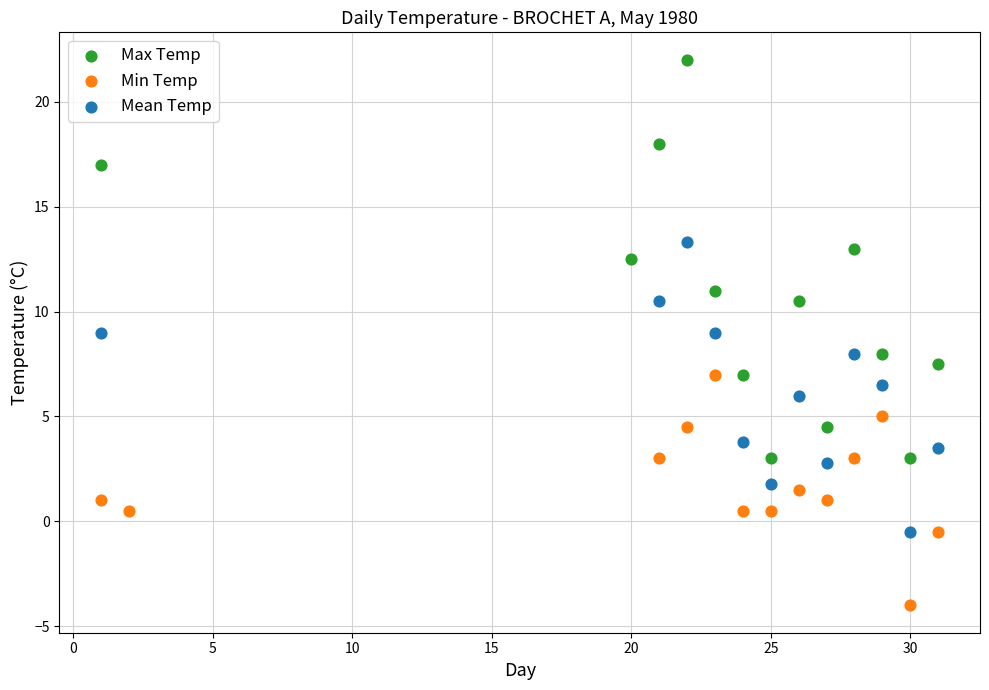

Which series reaches the maximum Y coordinate?

Max Temp